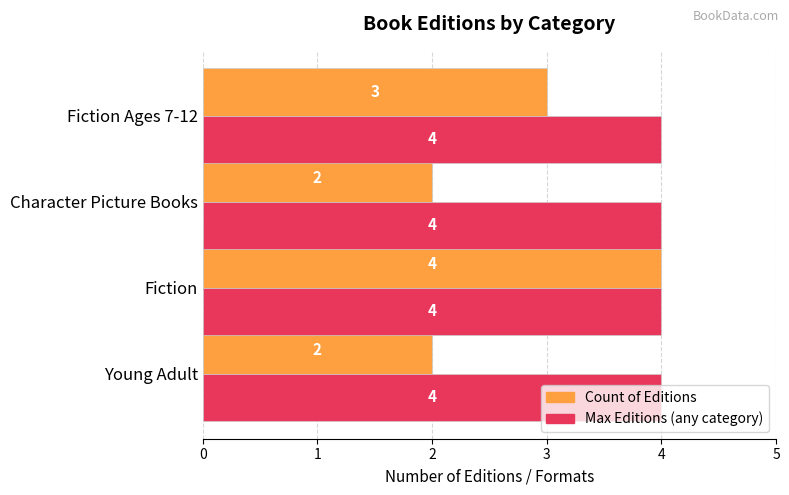

Between Fiction and Fiction Ages 7-12, which series saw the biggest shift?

Count of Editions